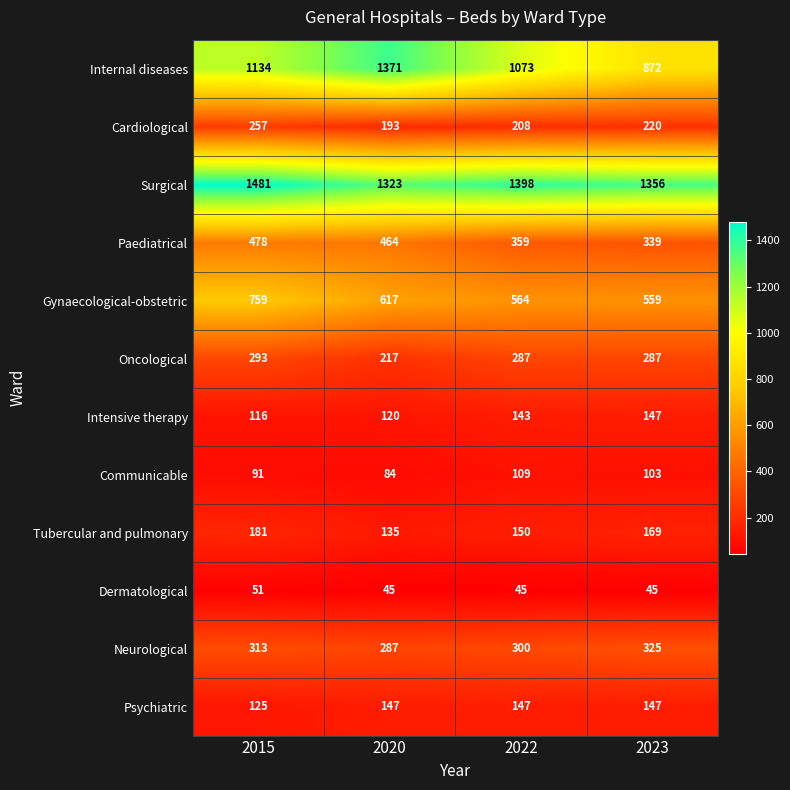

At how many categories does at least one series exceed 994?

4